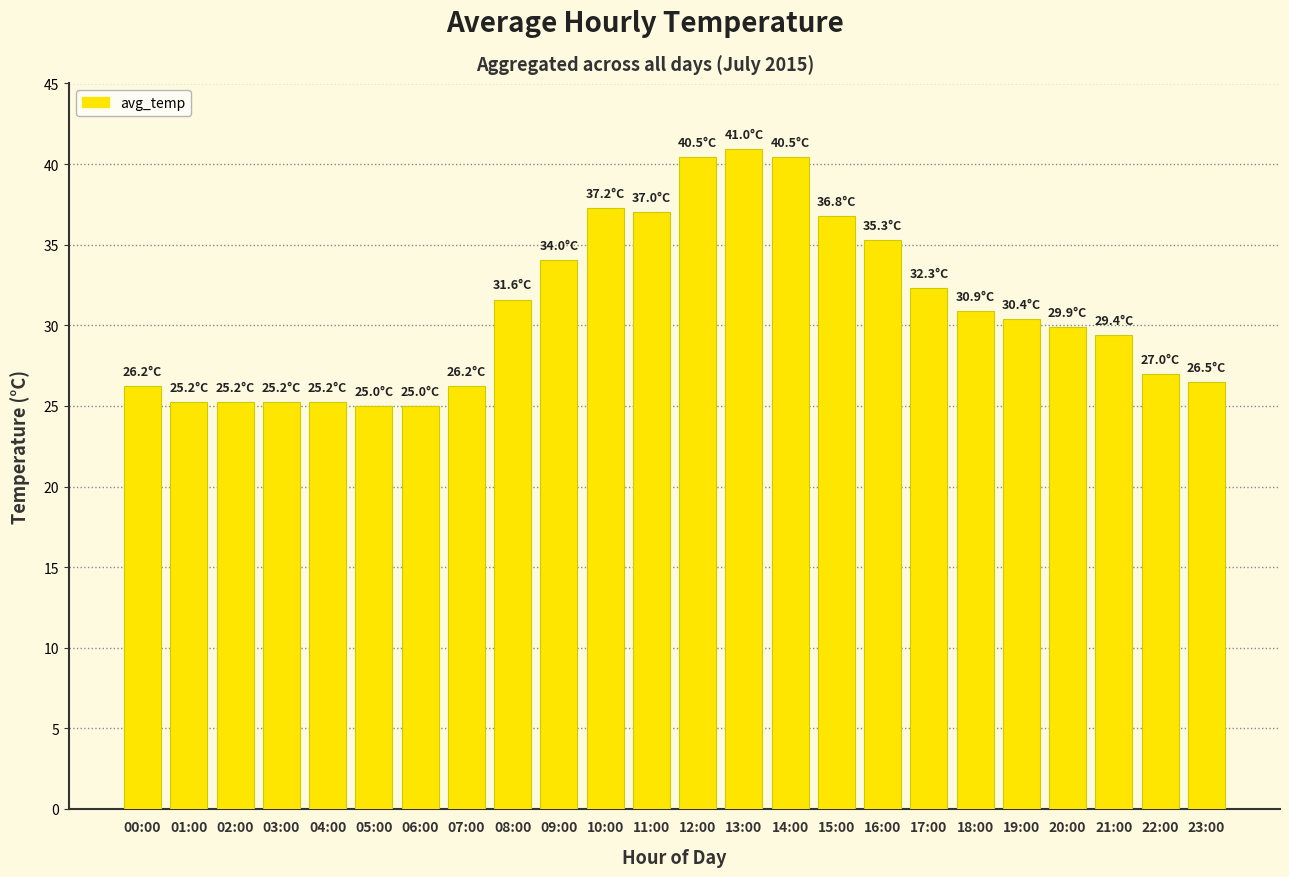

True or false: the data shows 25.0 at 05:00.

True